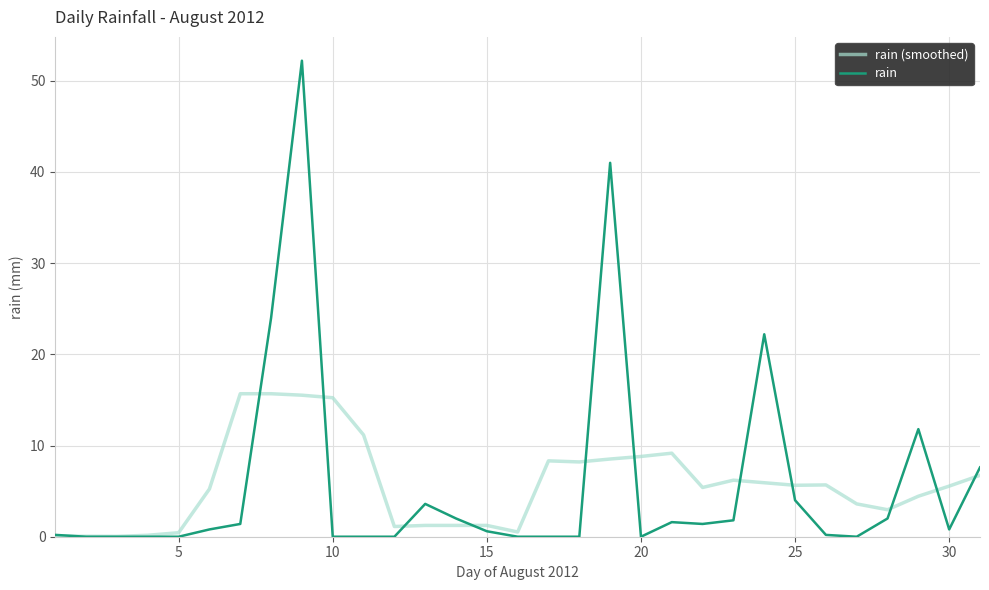

Which series ends up on top after the final intersection of rain (smoothed) and rain?

rain